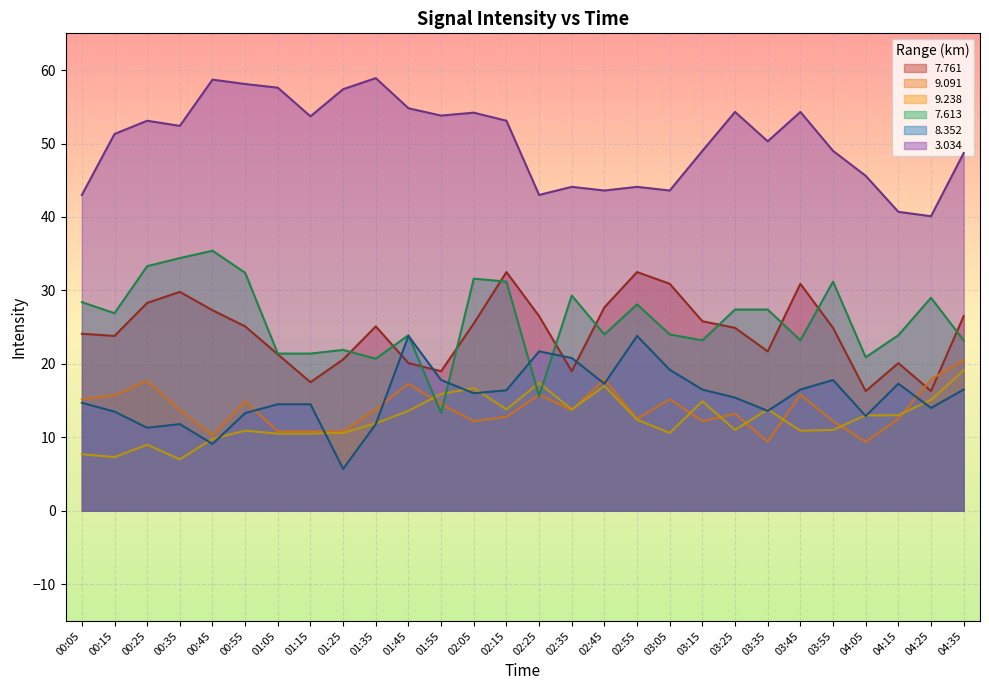

Which category has the highest value in the   9.238 series?

04:35